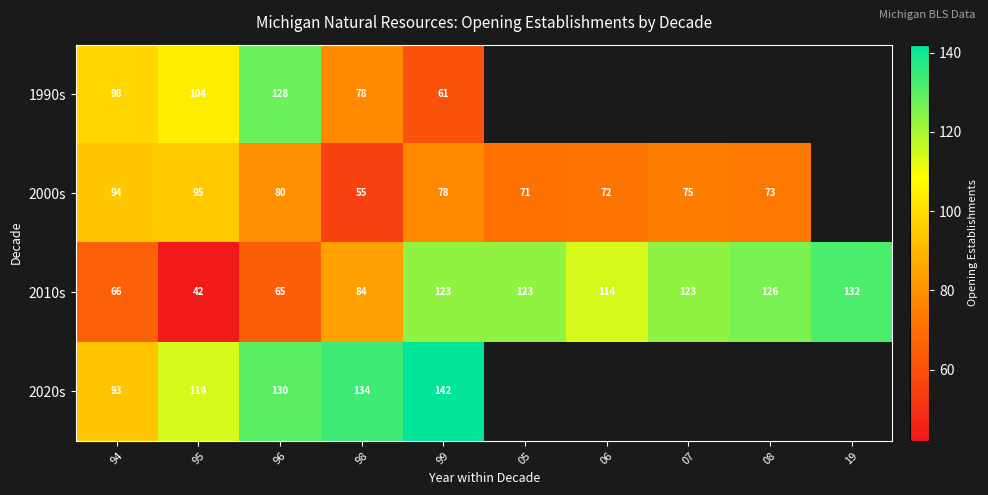

How many series are shown in this chart?

4